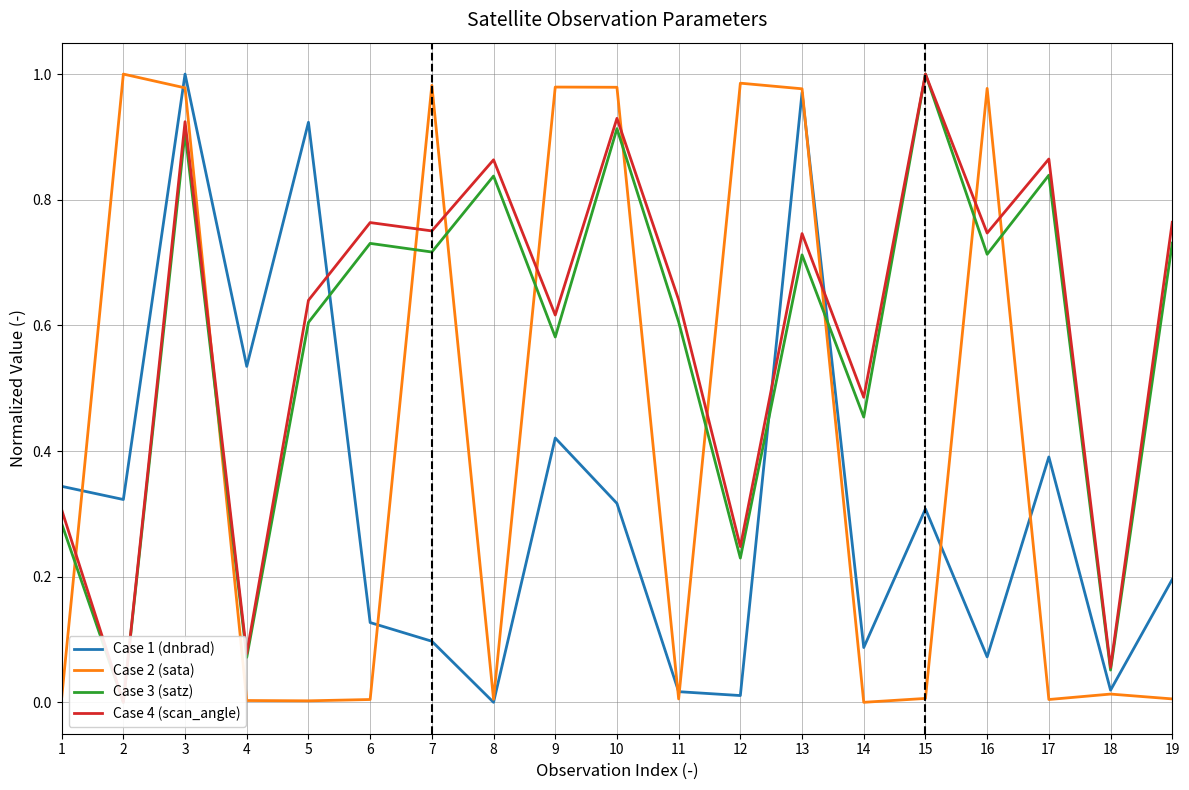

Between 1 and 4, which series saw the biggest shift?

Case 4 (scan_angle)